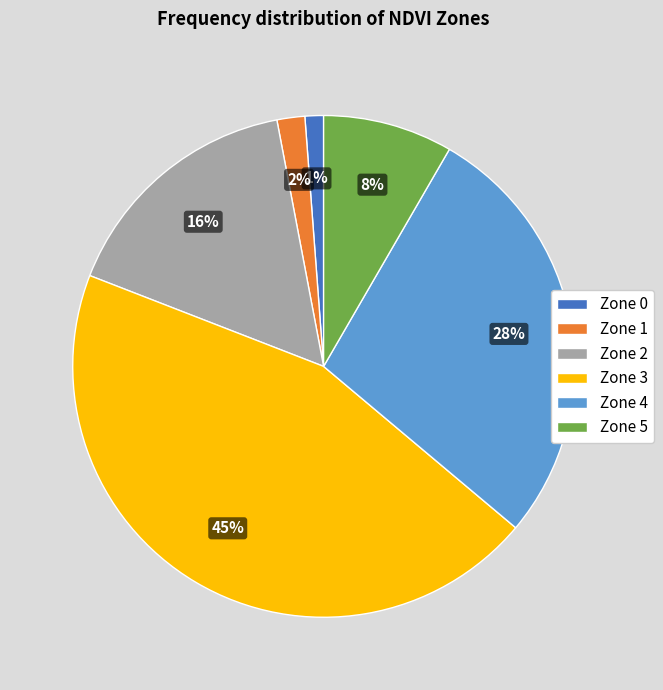

How many segments does this pie chart have?

6